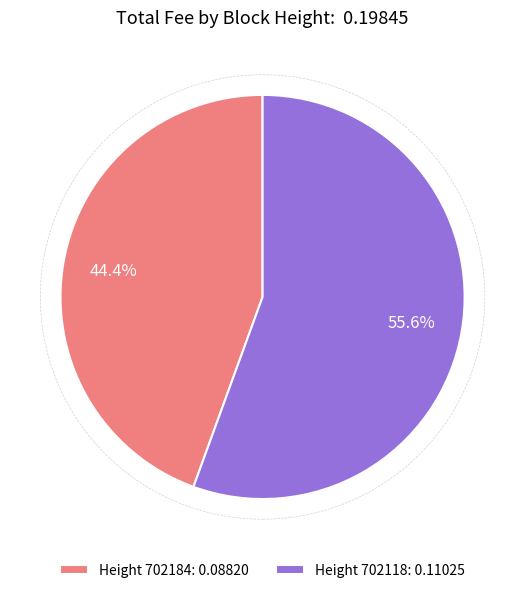

Which category has the smallest portion of the pie?

Height 702184: 0.08820